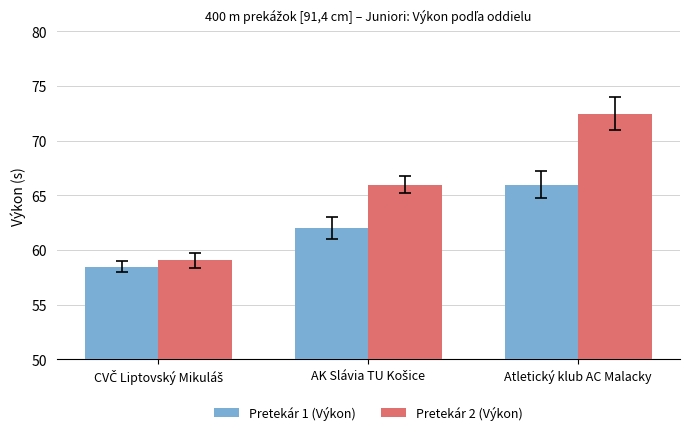

Which series has the largest range (max minus min)?

Pretekár 2 (Výkon)